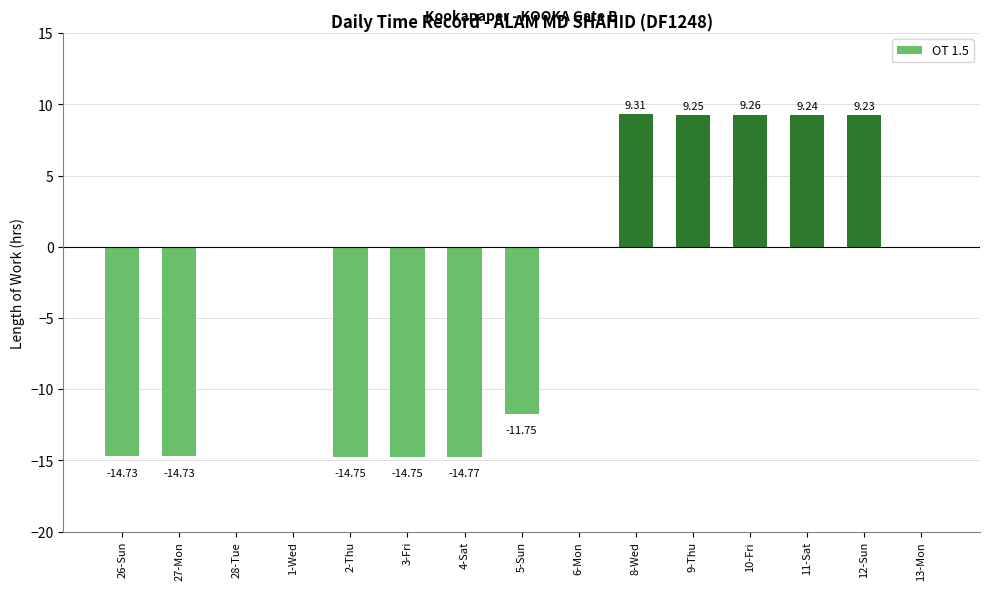

Approximately how many times larger is the value at 11-Sat compared to 10-Fri?

1.0